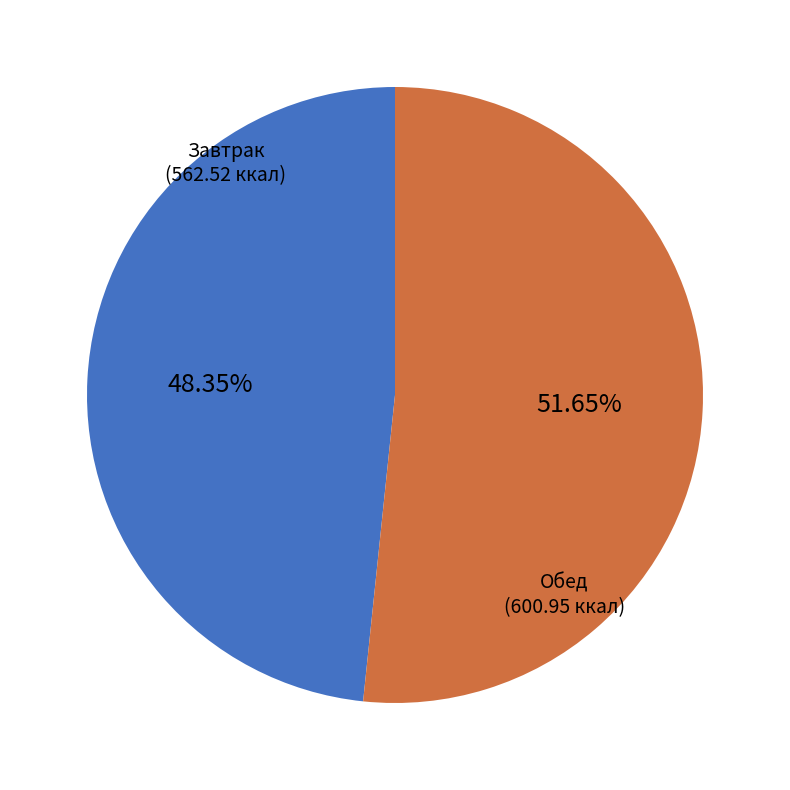

Is there any slice that represents more than half of the pie?

Yes